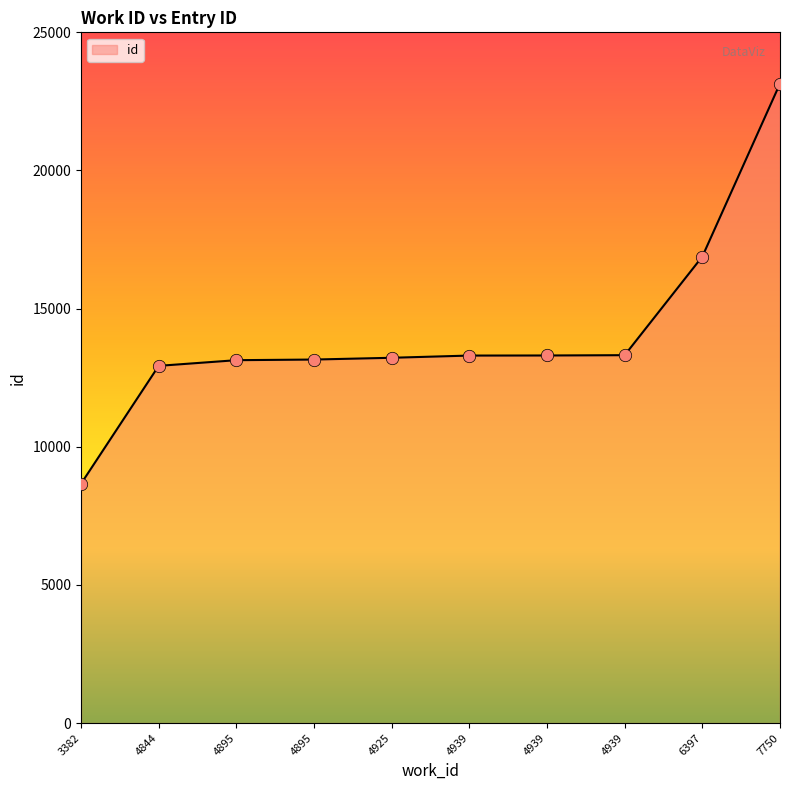

What is the change in value from 3382 to 4939?

+4639